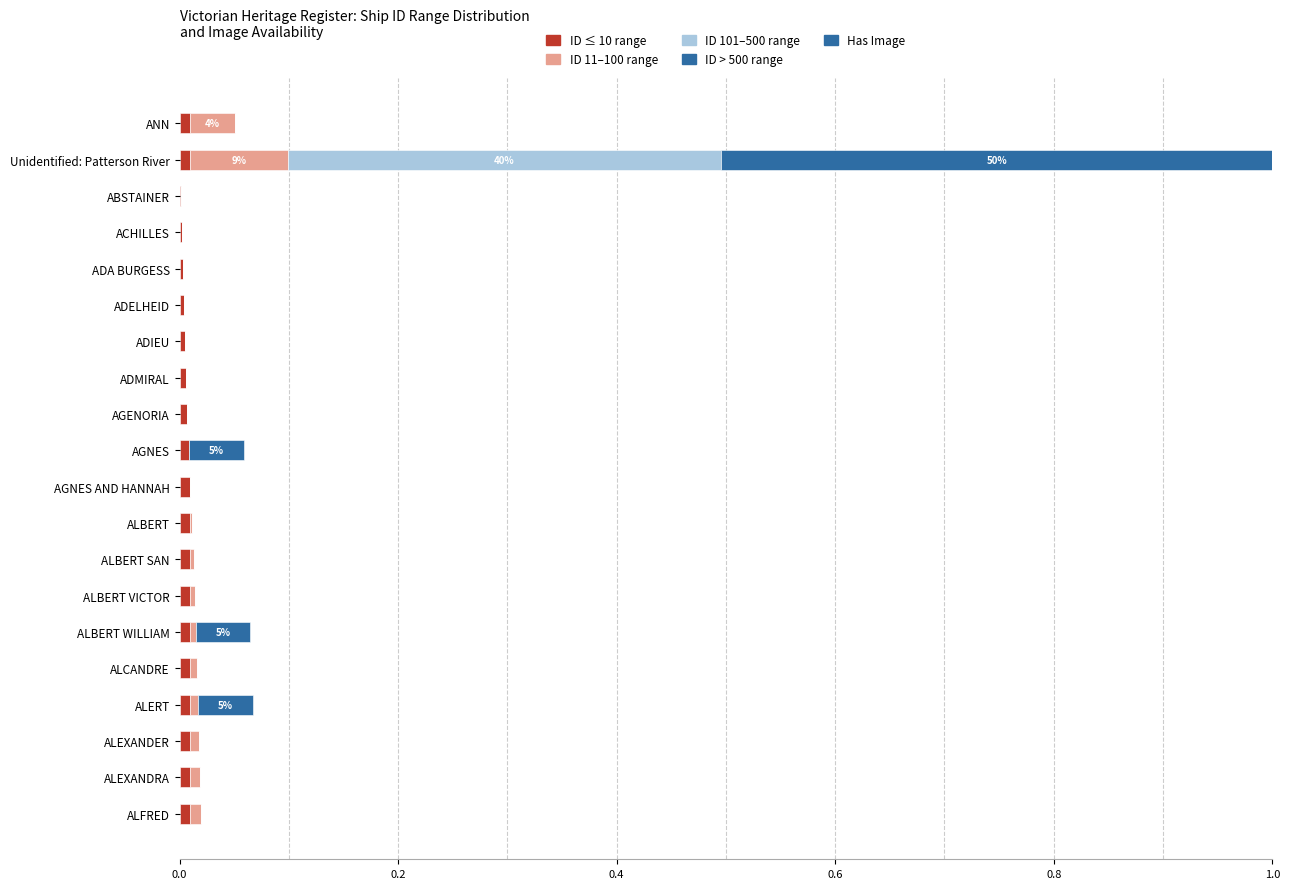

Count the number of categories in the chart.

20